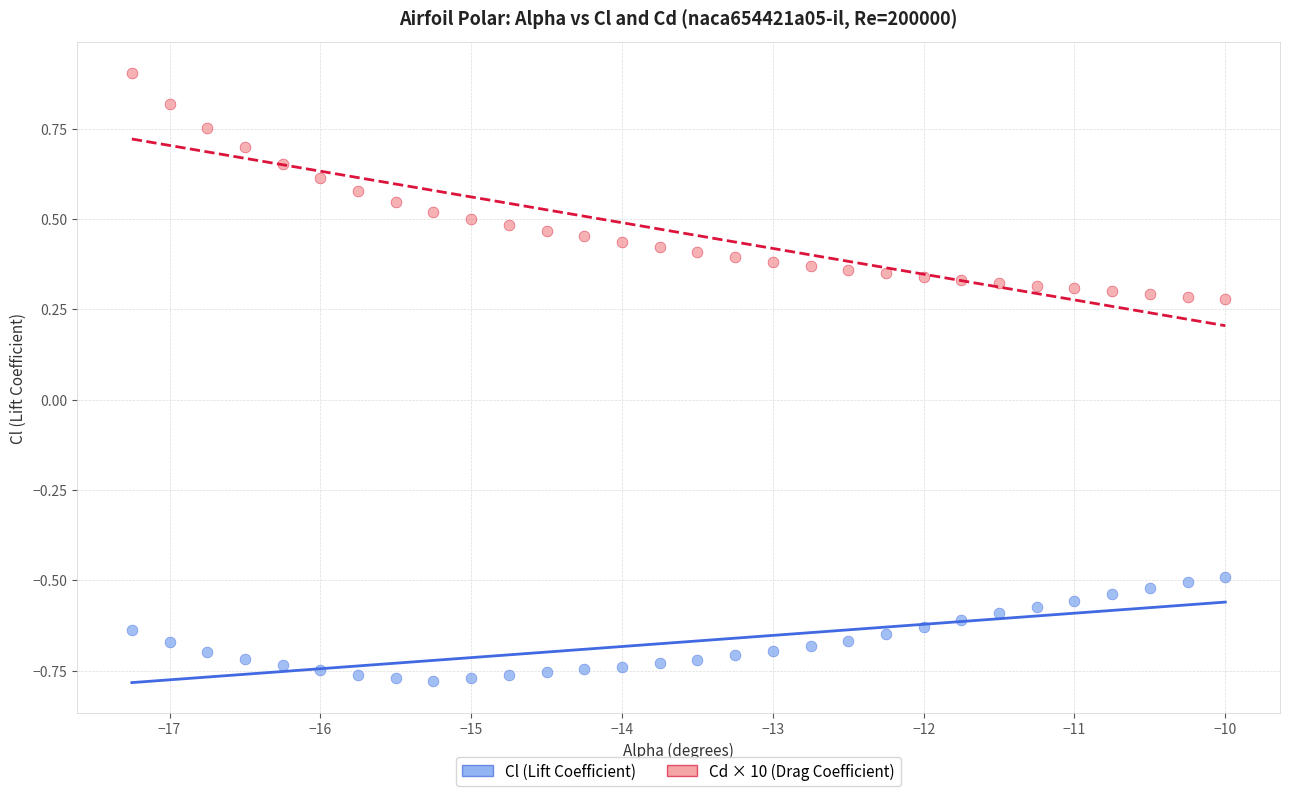

Which series reaches the maximum Y coordinate?

Cd × 10 (Drag Coefficient)